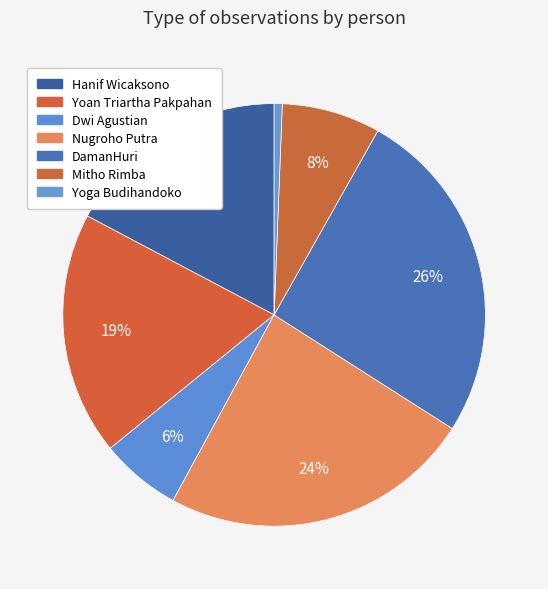

What percentage is the Yoga Budihandoko slice, to the nearest percent?

1%